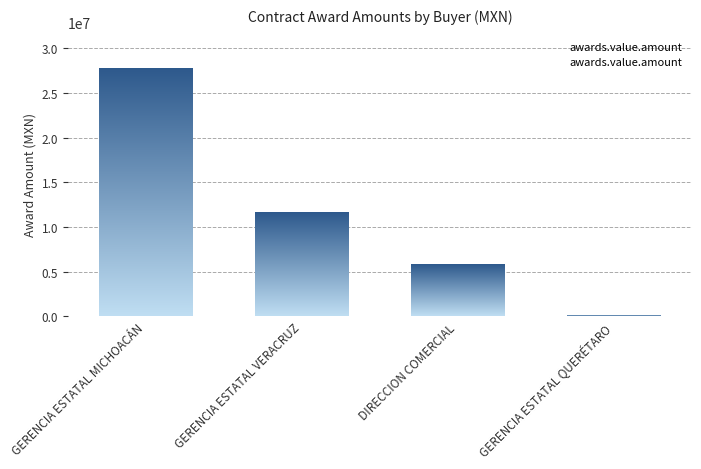

Reading left to right, list all the values displayed in this chart.

27686782.2	11576610.7	5766716.7	53680.8